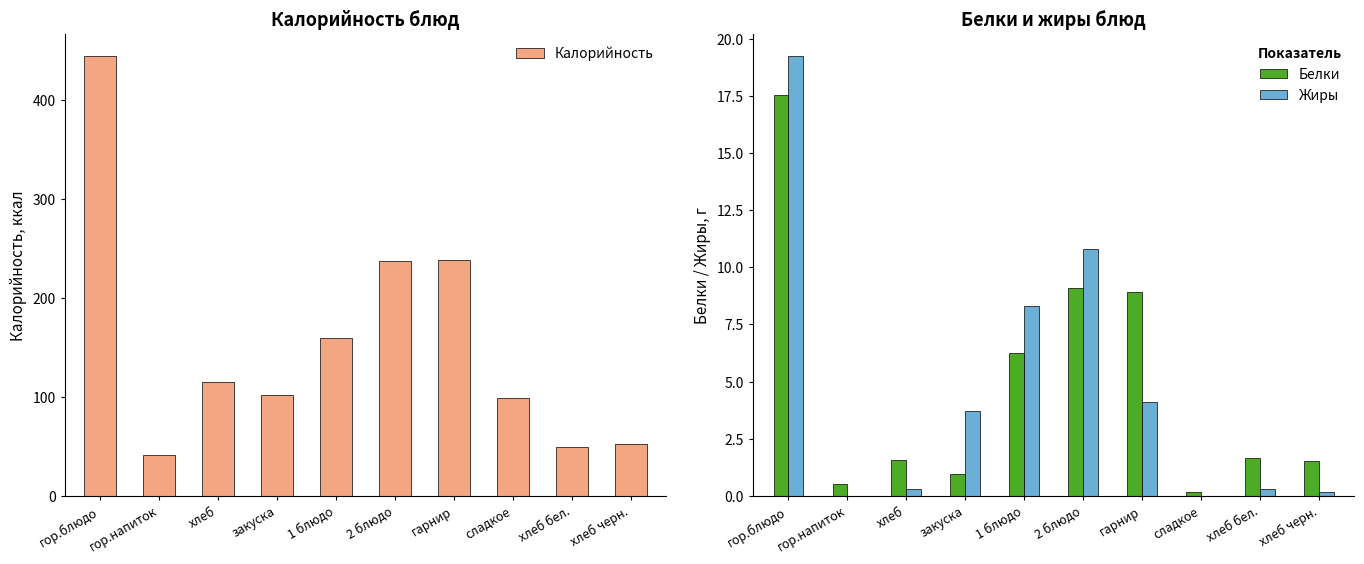

How many bars are there in total?

30